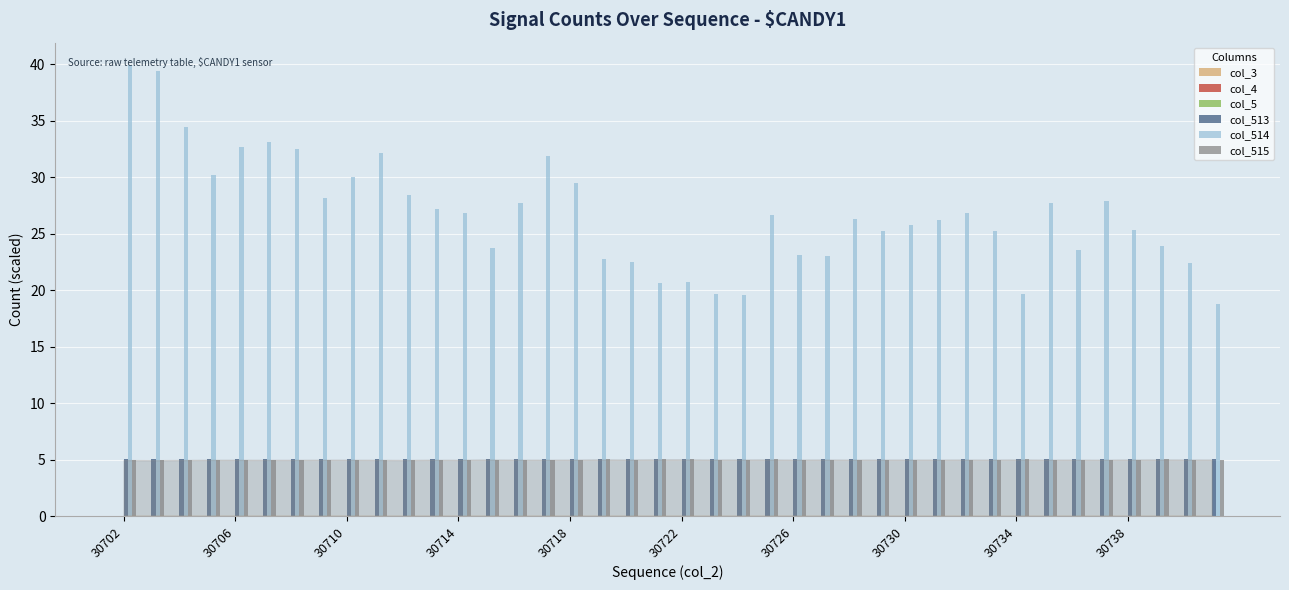

What is the highest value of the col_513 series?

5.1